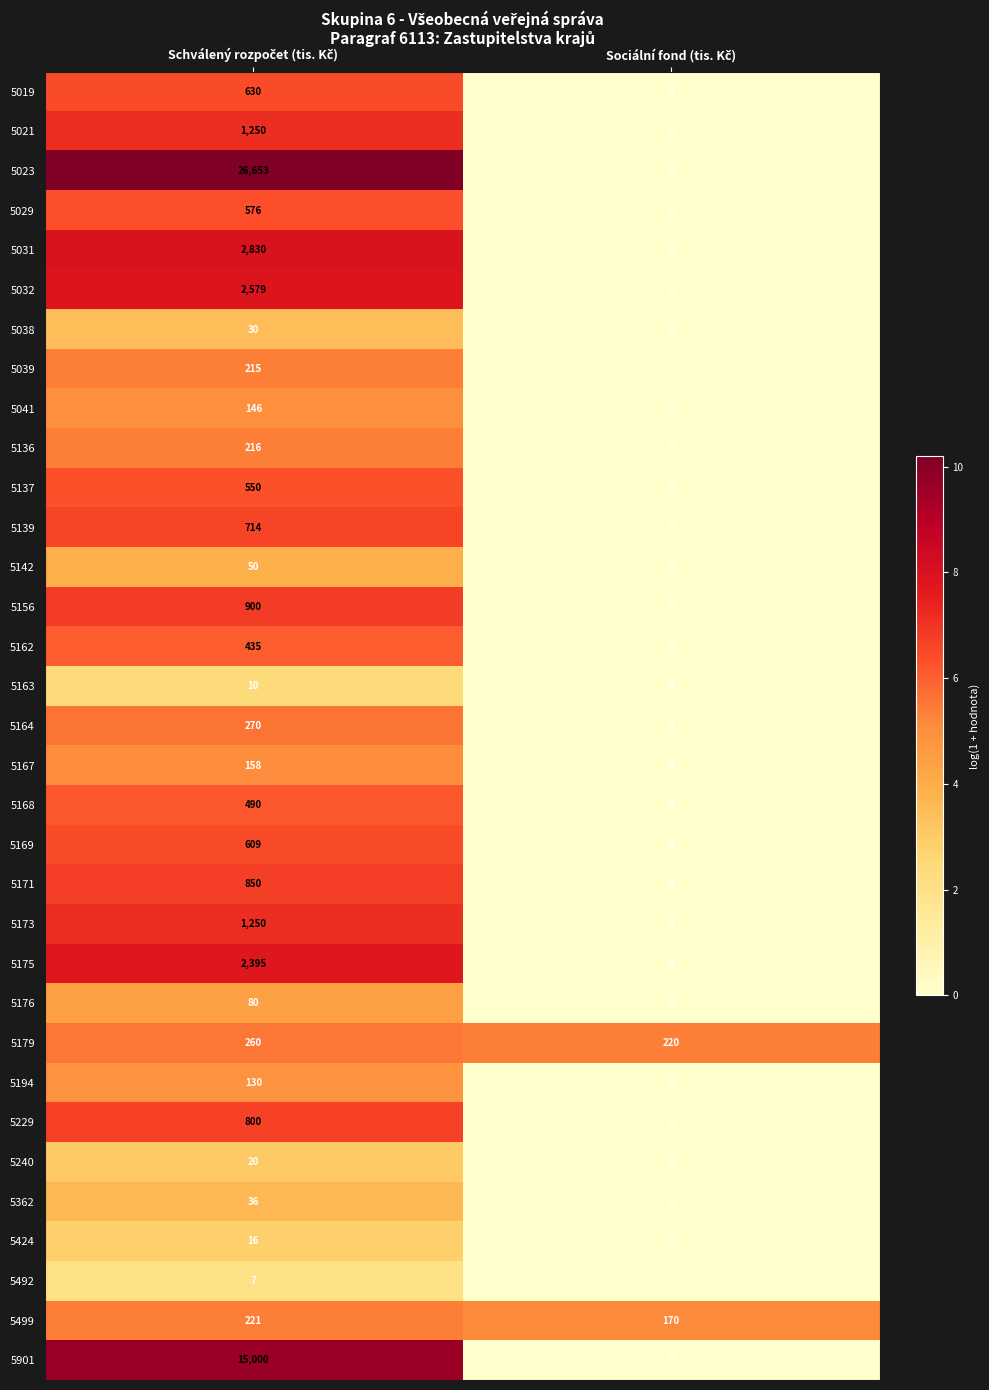

What is the maximum value for 5137?

550